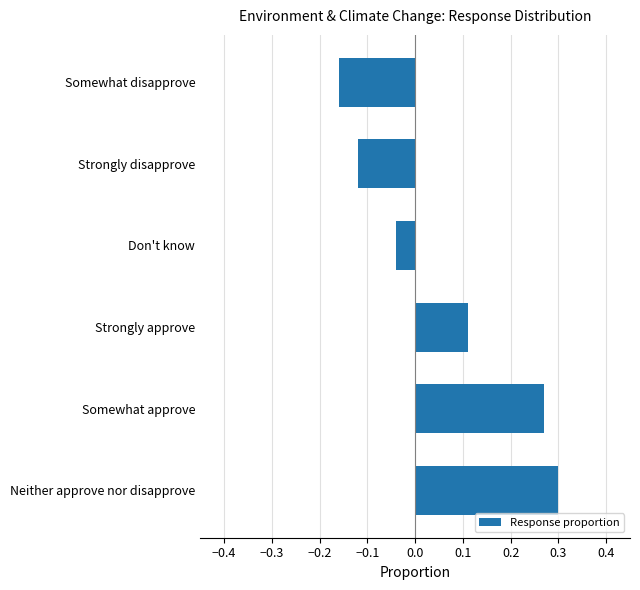

The value at Strongly approve is 0.0. True or false?

False